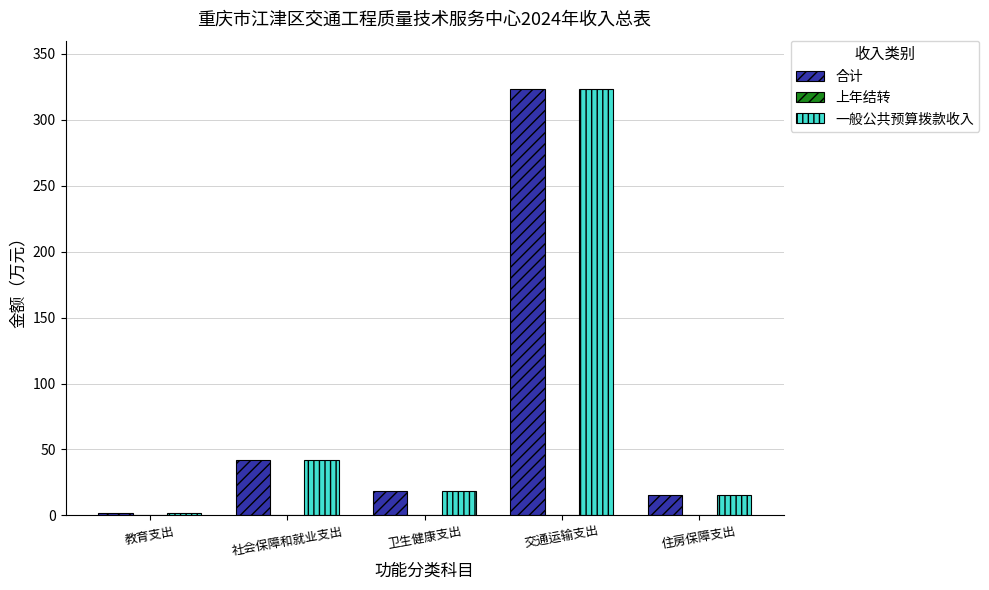

Is it true that 一般公共预算拨款收入 equals 323.3 at 交通运输支出?

True